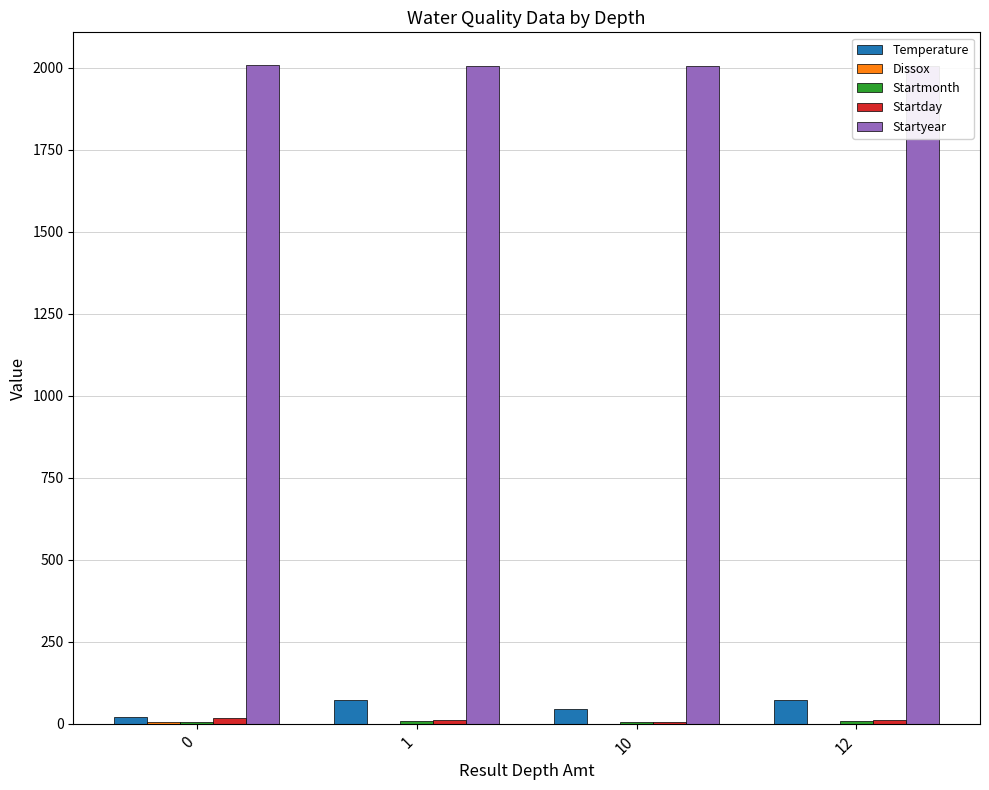

At how many categories does at least one series exceed 699?

4